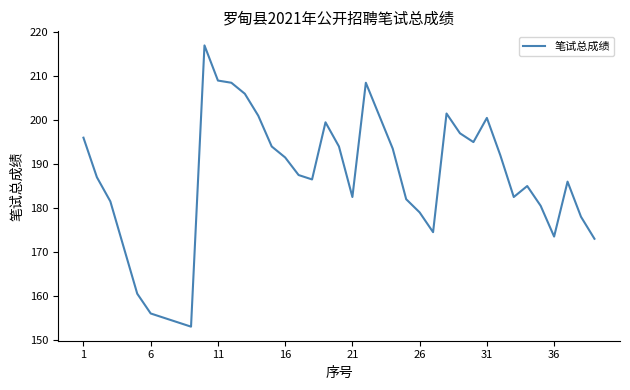

What is the minimum value shown in the chart?

153.0